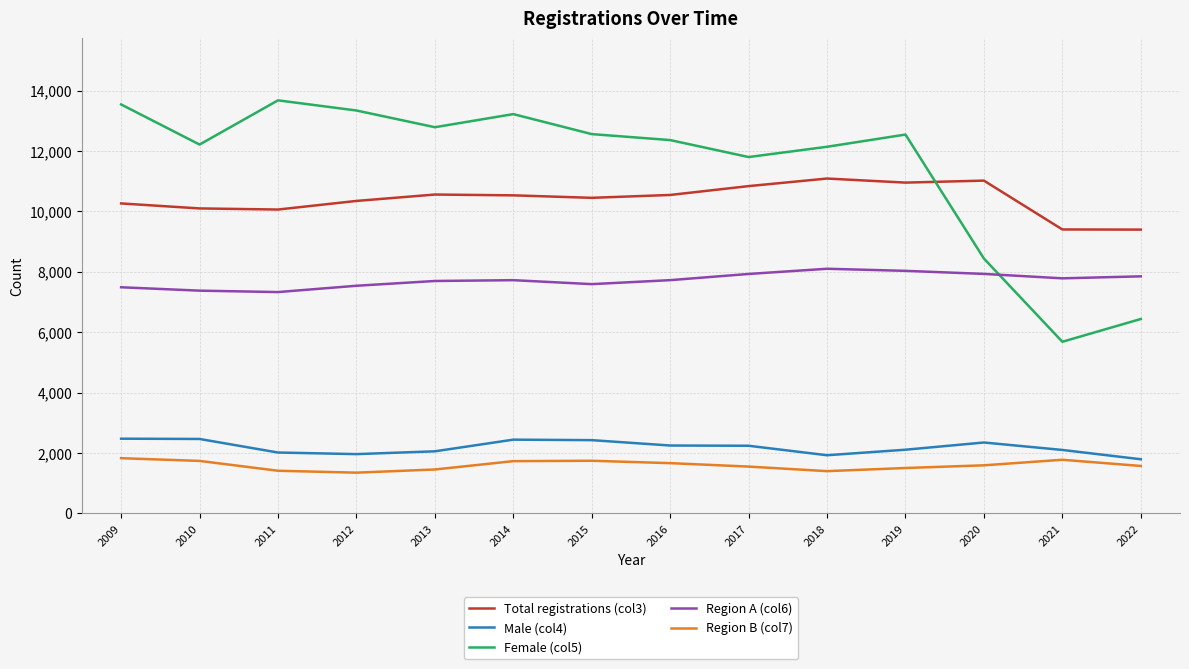

List the series in order of their peak value, highest first.

Female (col5), Total registrations (col3), Region A (col6), Male (col4), Region B (col7)